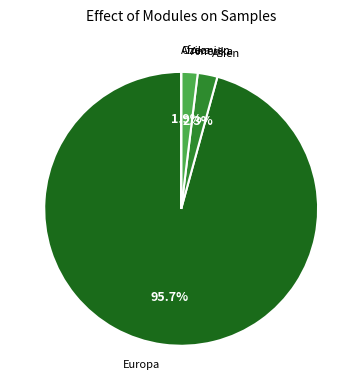

What is the largest slice in the pie chart?

Europa